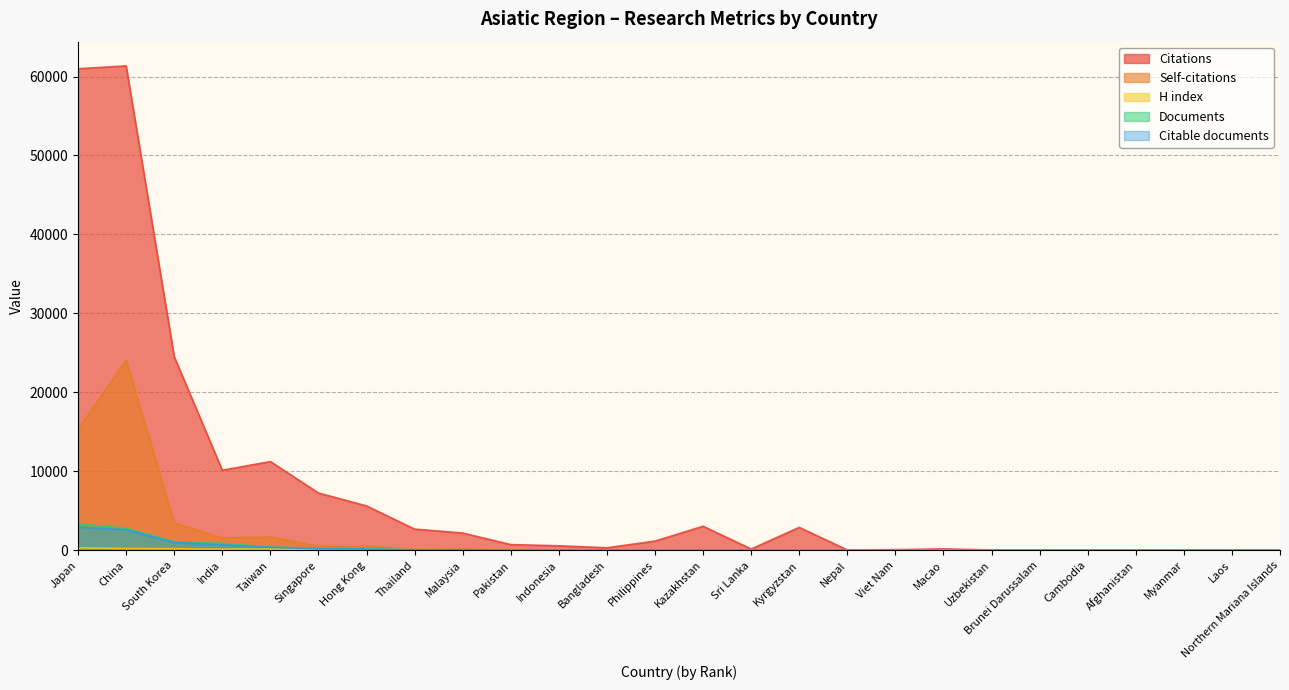

Reading left to right, transcribe all the data shown in this chart.

Citations: Japan=60983	China=61346	South Korea=24530	India=10144	Taiwan=11246	Singapore=7261	Hong Kong=5627	Thailand=2691	Malaysia=2193	Pakistan=730	Indonesia=579	Bangladesh=326	Philippines=1172	Kazakhstan=3053	Sri Lanka=170	Kyrgyzstan=2908	Nepal=51	Viet Nam=92	Macao=185	Uzbekistan=53	Brunei Darussalam=16	Cambodia=4	Afghanistan=26	Myanmar=2	Laos=31	Northern Mariana Islands=24
Self-citations: Japan=15314	China=24085	South Korea=3479	India=1572	Taiwan=1674	Singapore=536	Hong Kong=523	Thailand=140	Malaysia=154	Pakistan=57	Indonesia=35	Bangladesh=76	Philippines=13	Kazakhstan=15	Sri Lanka=29	Kyrgyzstan=7	Nepal=0	Viet Nam=13	Macao=8	Uzbekistan=1	Brunei Darussalam=0	Cambodia=0	Afghanistan=0	Myanmar=0	Laos=1	Northern Mariana Islands=0
H index: Japan=334	China=234	South Korea=206	India=147	Taiwan=163	Singapore=156	Hong Kong=148	Thailand=90	Malaysia=71	Pakistan=60	Indonesia=50	Bangladesh=34	Philippines=63	Kazakhstan=33	Sri Lanka=23	Kyrgyzstan=27	Nepal=30	Viet Nam=37	Macao=23	Uzbekistan=12	Brunei Darussalam=12	Cambodia=3	Afghanistan=7	Myanmar=9	Laos=5	Northern Mariana Islands=1
Documents: Japan=3346	China=2792	South Korea=1082	India=887	Taiwan=424	Singapore=236	Hong Kong=190	Thailand=78	Malaysia=76	Pakistan=39	Indonesia=25	Bangladesh=18	Philippines=17	Kazakhstan=12	Sri Lanka=8	Kyrgyzstan=8	Nepal=7	Viet Nam=5	Macao=5	Uzbekistan=5	Brunei Darussalam=3	Cambodia=2	Afghanistan=2	Myanmar=1	Laos=1	Northern Mariana Islands=1
Citable documents: Japan=2937	China=2612	South Korea=1009	India=681	Taiwan=389	Singapore=214	Hong Kong=176	Thailand=69	Malaysia=73	Pakistan=37	Indonesia=25	Bangladesh=15	Philippines=17	Kazakhstan=9	Sri Lanka=8	Kyrgyzstan=5	Nepal=6	Viet Nam=4	Macao=5	Uzbekistan=5	Brunei Darussalam=3	Cambodia=2	Afghanistan=2	Myanmar=1	Laos=1	Northern Mariana Islands=1